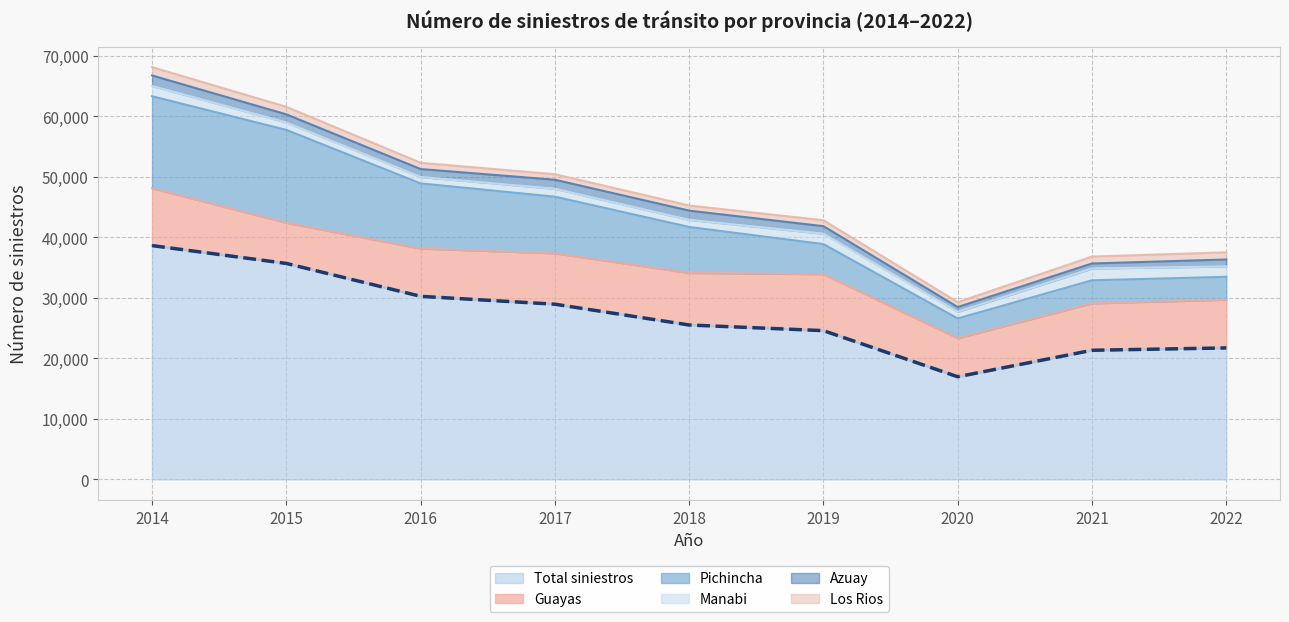

What is the sum of all Pichincha values?

74155